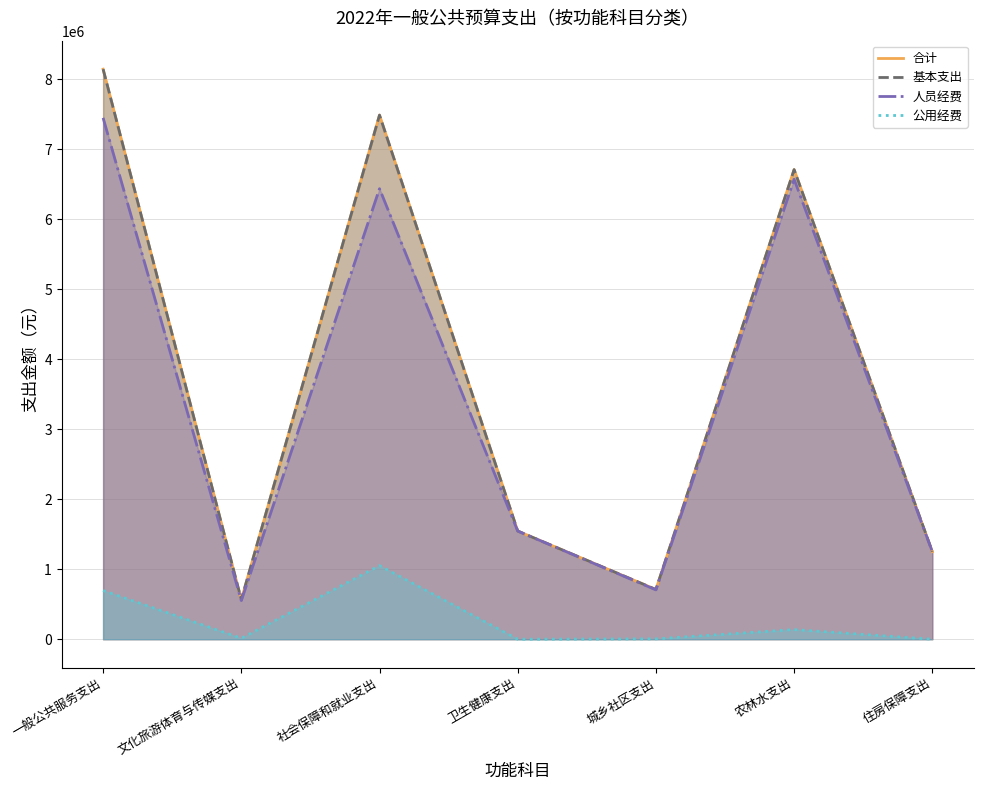

Which series has the widest spread of values?

合计